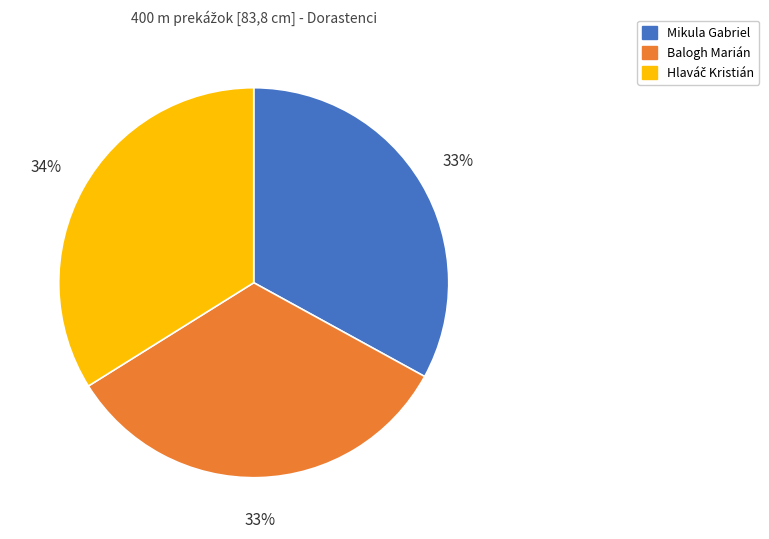

Is there any slice that represents more than half of the pie?

No